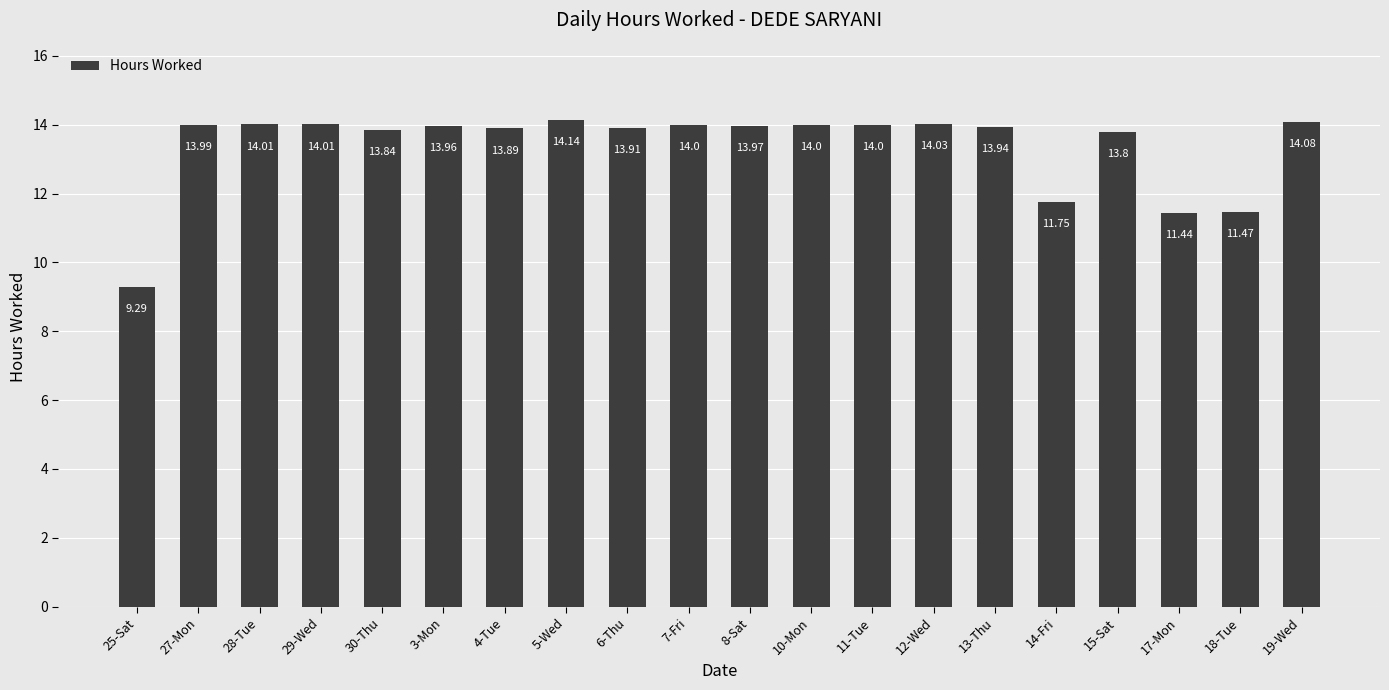

Reading left to right, transcribe all the data shown in this chart.

25-Sat=9.3	27-Mon=14.0	28-Tue=14.0	29-Wed=14.0	30-Thu=13.8	3-Mon=14.0	4-Tue=13.9	5-Wed=14.1	6-Thu=13.9	7-Fri=14.0	8-Sat=14.0	10-Mon=14.0	11-Tue=14.0	12-Wed=14.0	13-Thu=13.9	14-Fri=11.8	15-Sat=13.8	17-Mon=11.4	18-Tue=11.5	19-Wed=14.1